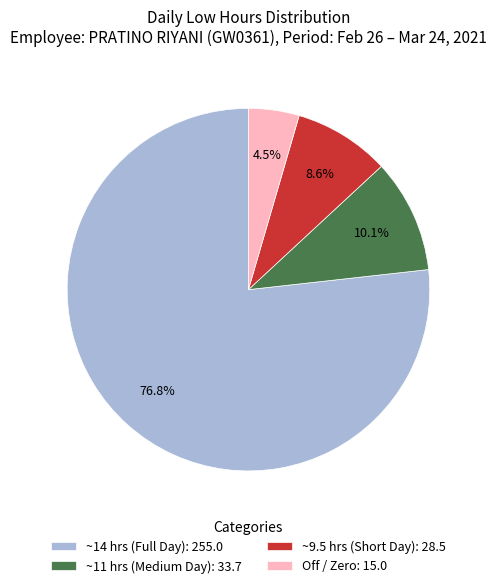

Rank the categories by value from lowest to highest.

Off / Zero: 15.0, ~9.5 hrs (Short Day): 28.5, ~11 hrs (Medium Day): 33.7, ~14 hrs (Full Day): 255.0